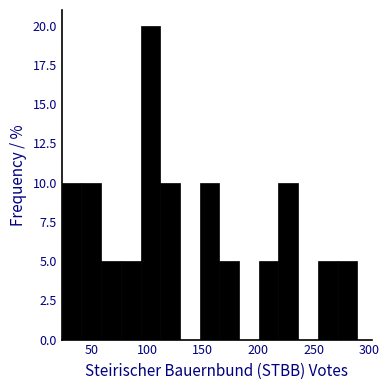

Around what value on the x-axis is the tallest bar? Give the approximate position of its centre, as read against the axis.

105